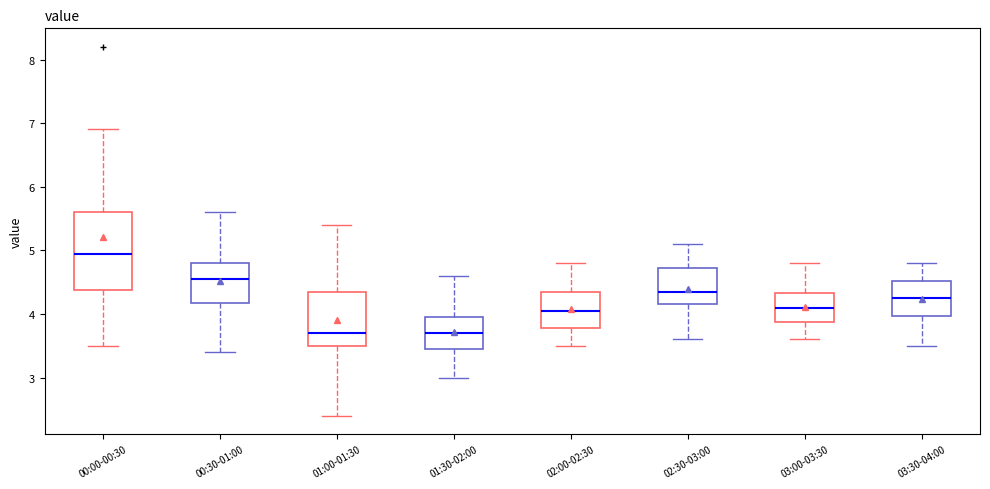

Which box has the highest median line?

00:00-00:30